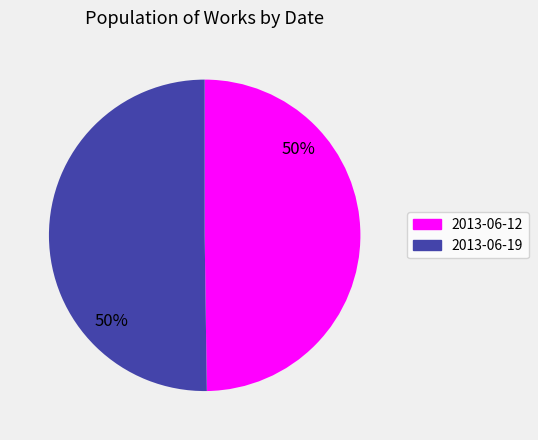

The 2013-06-12 slice represents 57% of the pie. True or false?

False